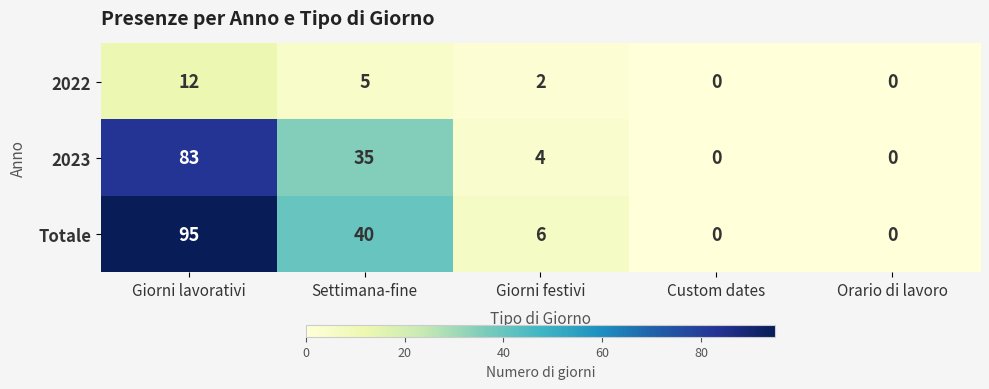

What is the difference between the highest and lowest values at Settimana-fine?

35